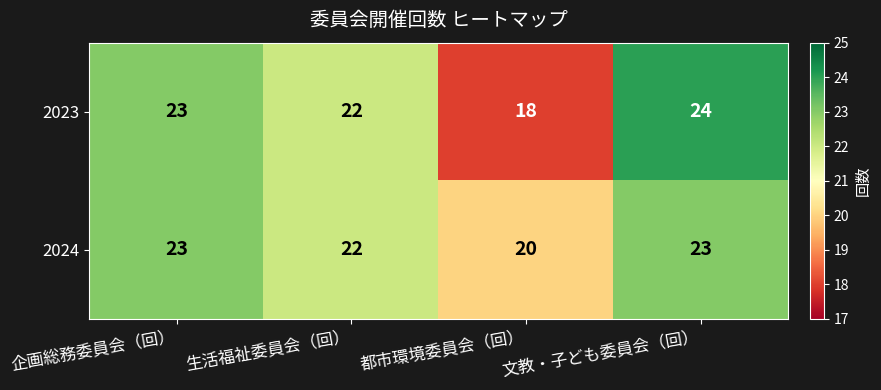

Reading left to right, transcribe all the data shown in this chart.

2023: 企画総務委員会（回）=23	生活福祉委員会（回）=22	都市環境委員会（回）=18	文教・子ども委員会（回）=24
2024: 企画総務委員会（回）=23	生活福祉委員会（回）=22	都市環境委員会（回）=20	文教・子ども委員会（回）=23